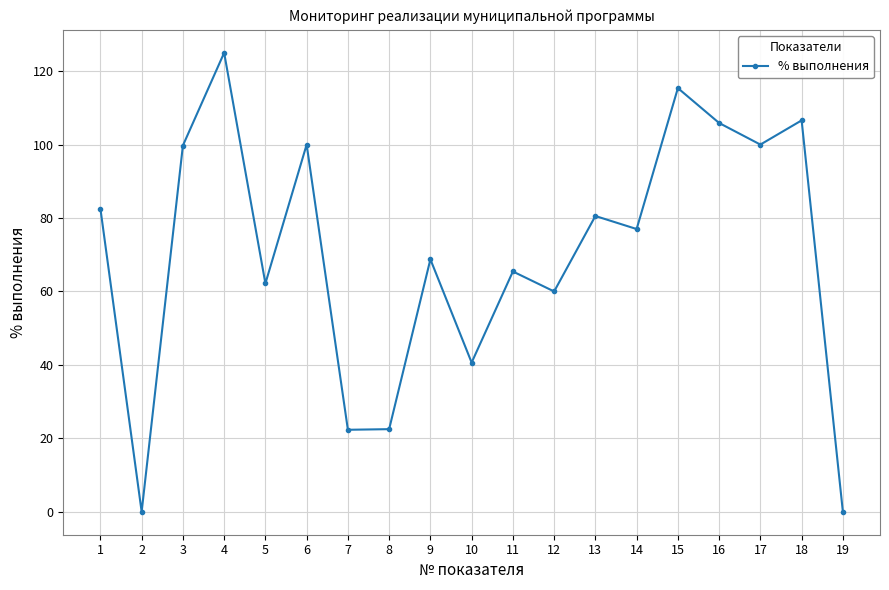

True or false: there are more than 1 points higher than both neighbors.

True